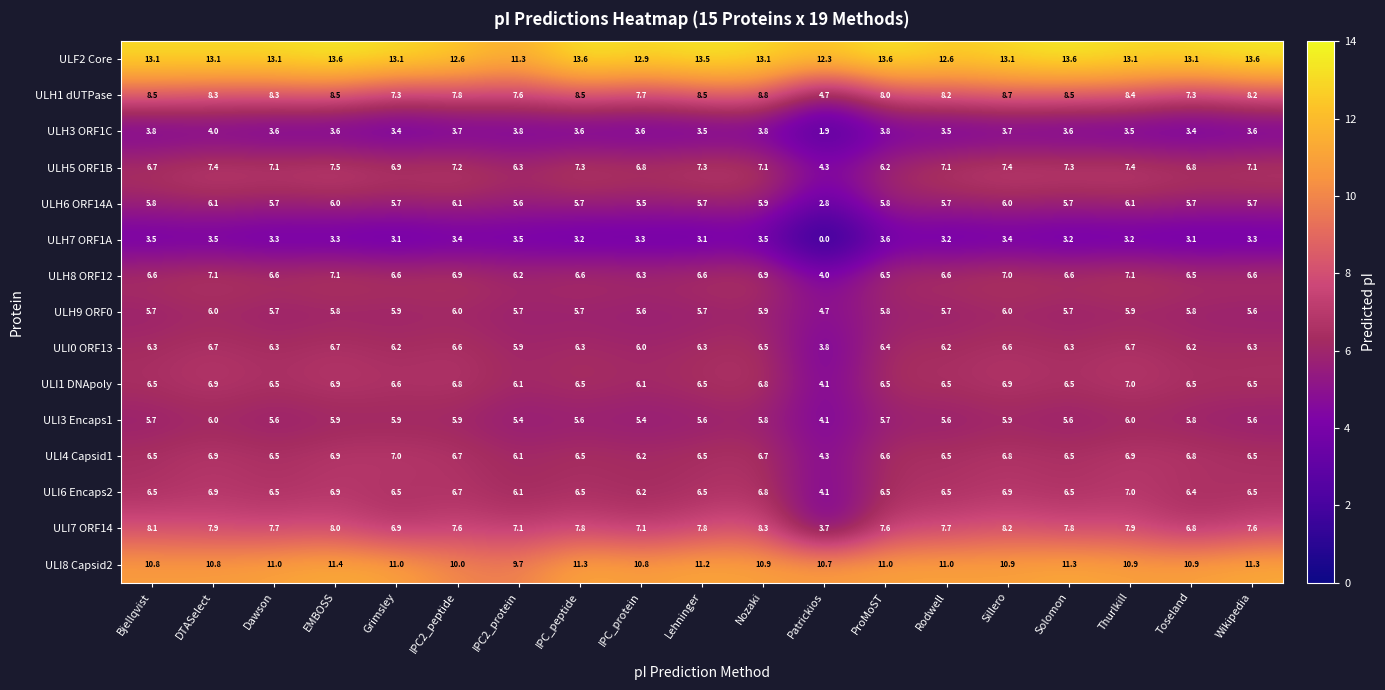

The value of ULH9 ORF0 at Wikipedia is 5.6. True or false?

True